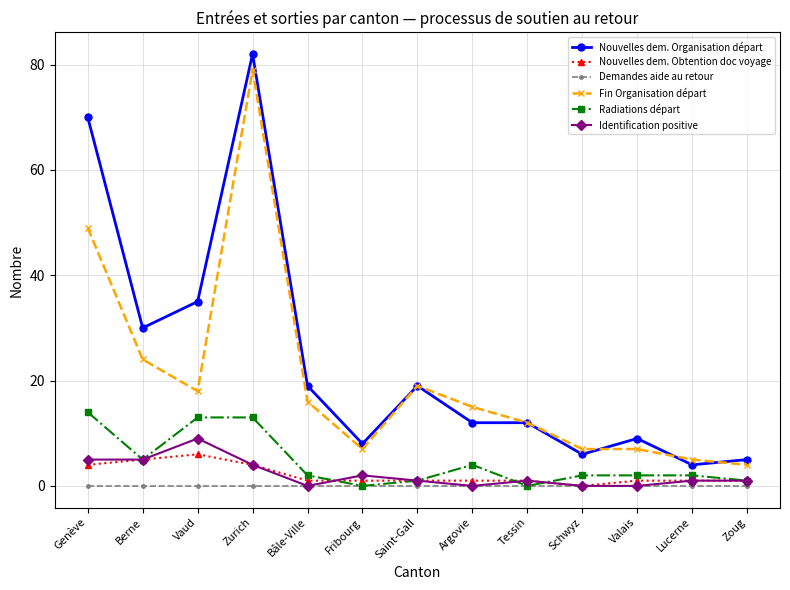

At which category is the sum across all series the highest?

Zurich